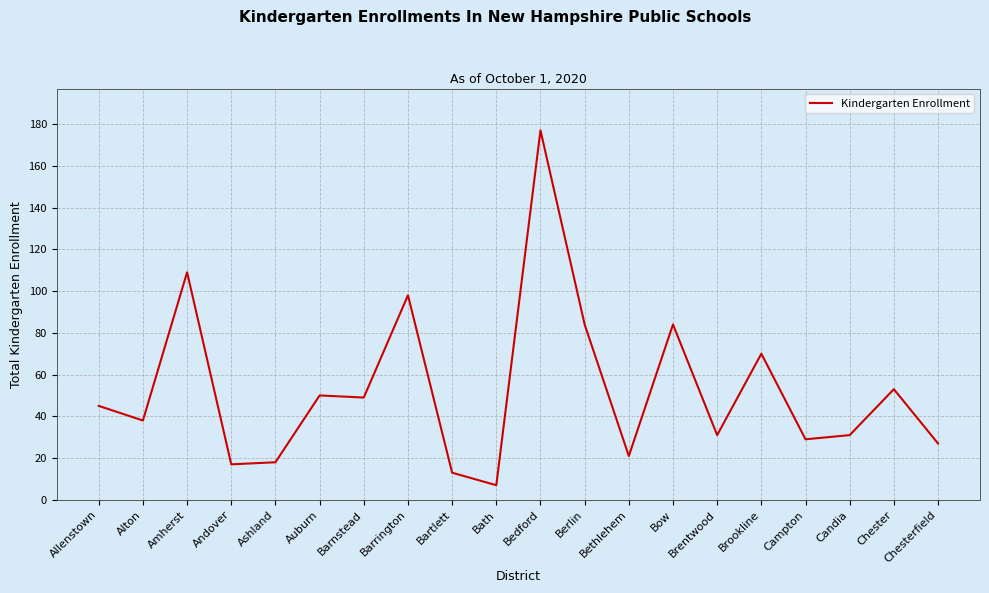

The value at Barrington is 63. True or false?

False